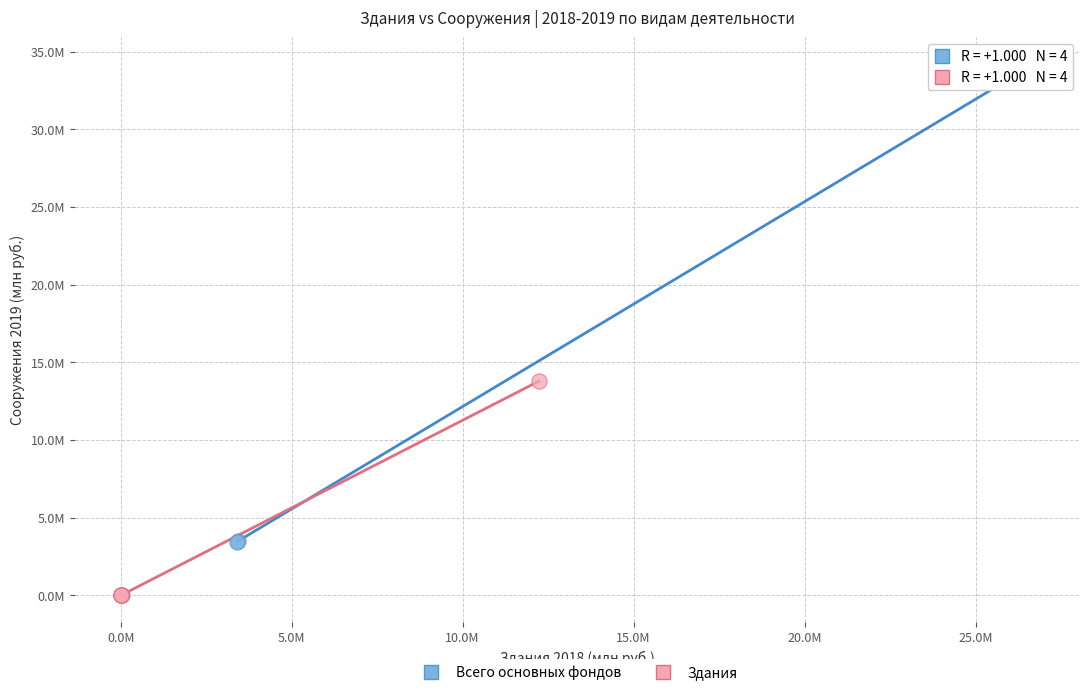

Which series contains the highest Y value?

Всего основных фондов